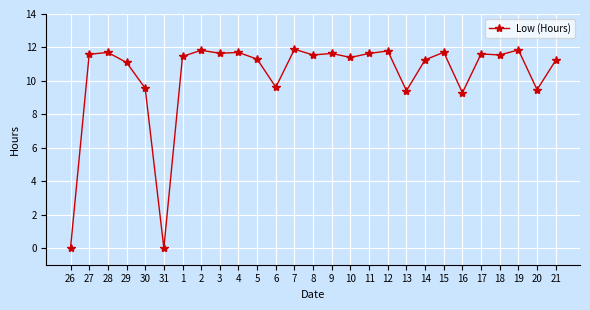

What is the average value?

10.3